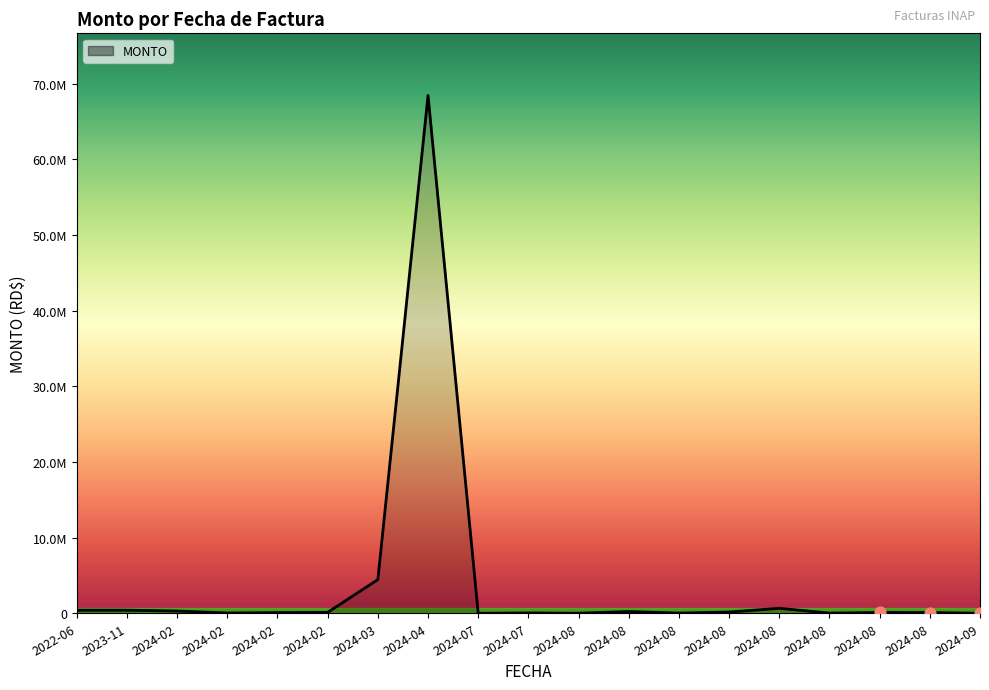

What is the change in value from 2024-08 to 2024-08?

+77636.4